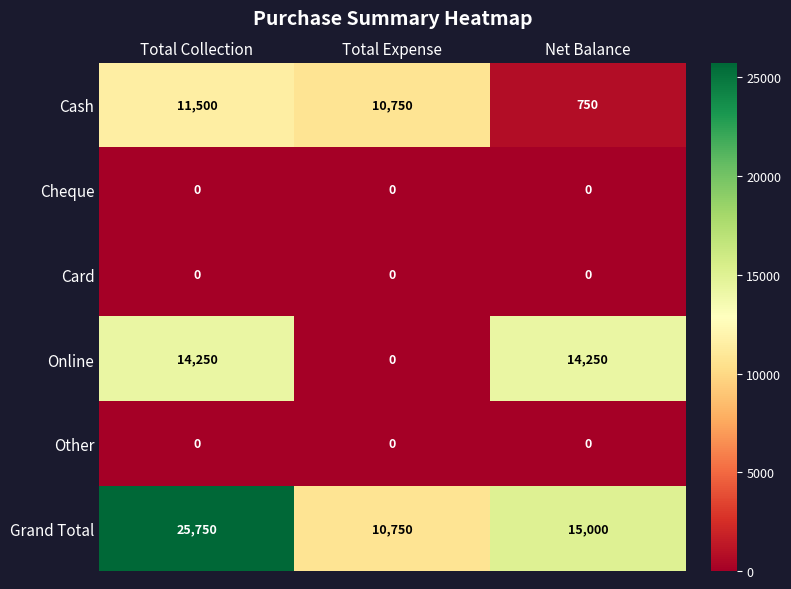

Which series has the largest total across all categories?

Grand Total